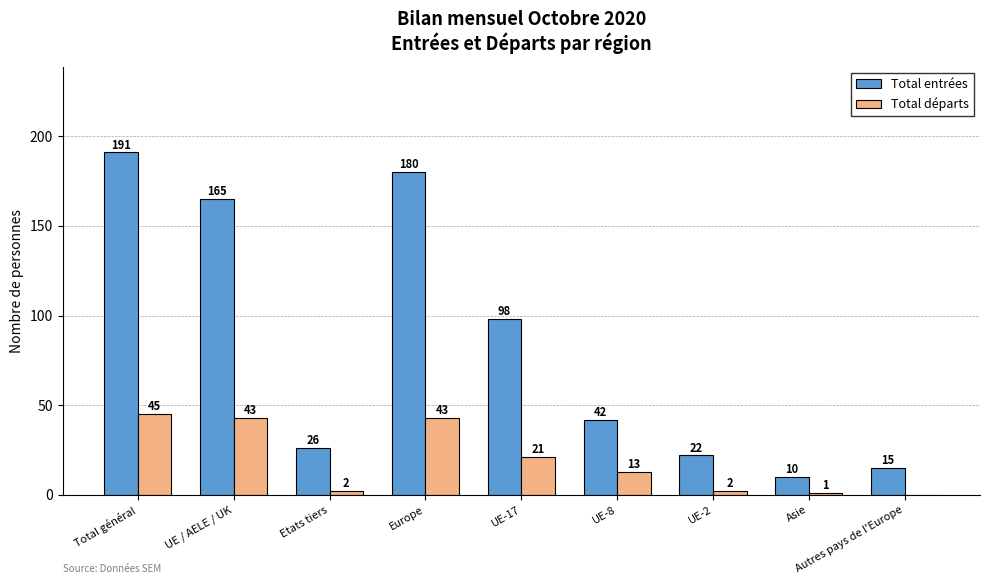

Where is Total départs nearest to the value 22?

UE-17